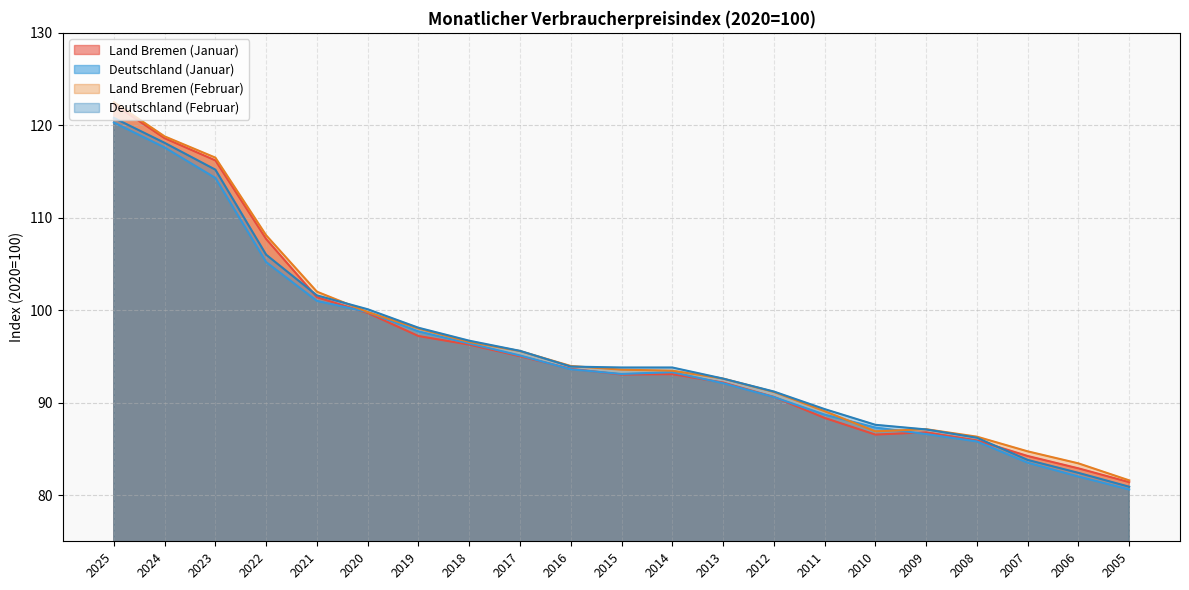

What is the difference between the Land Bremen (Februar) values at 2014 and 2008?

7.1